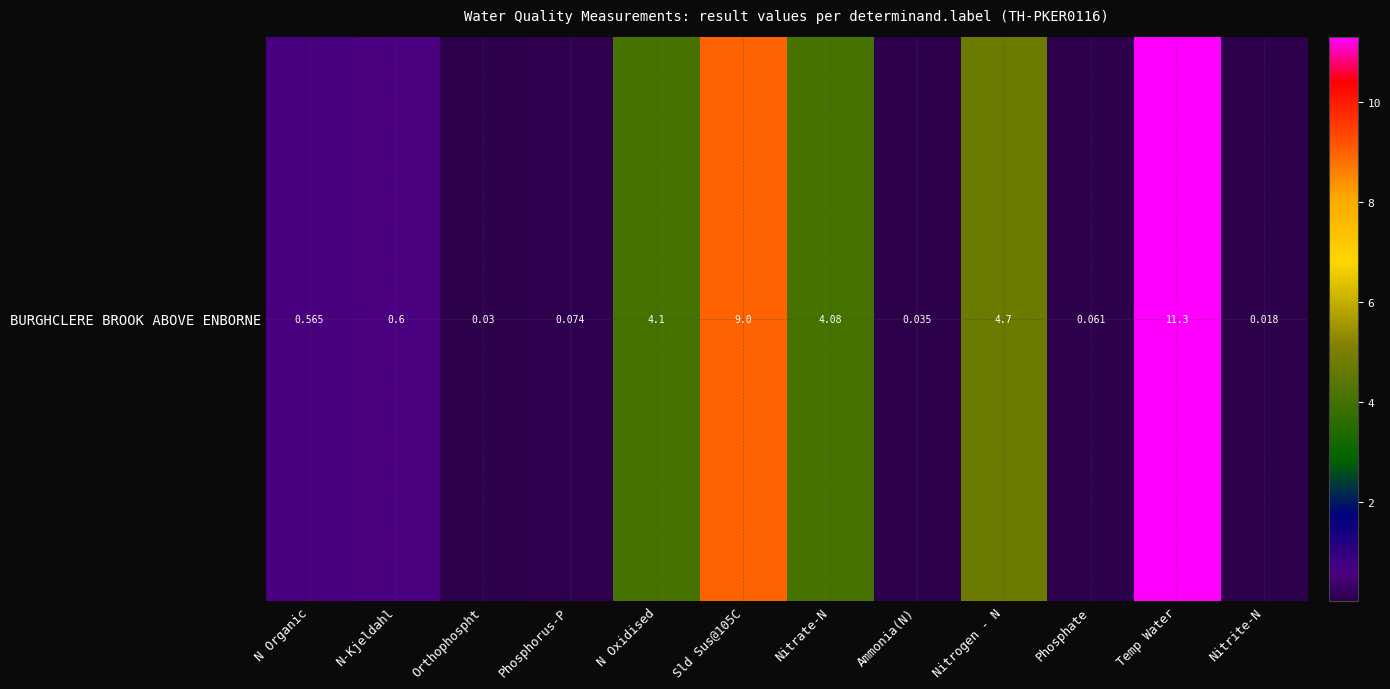

At which category does the chart reach its minimum across all series?

Nitrite-N